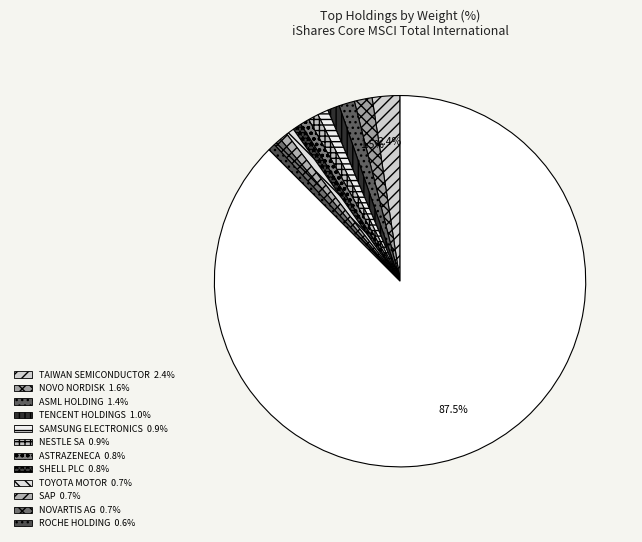

How many slices are in this pie chart?

13